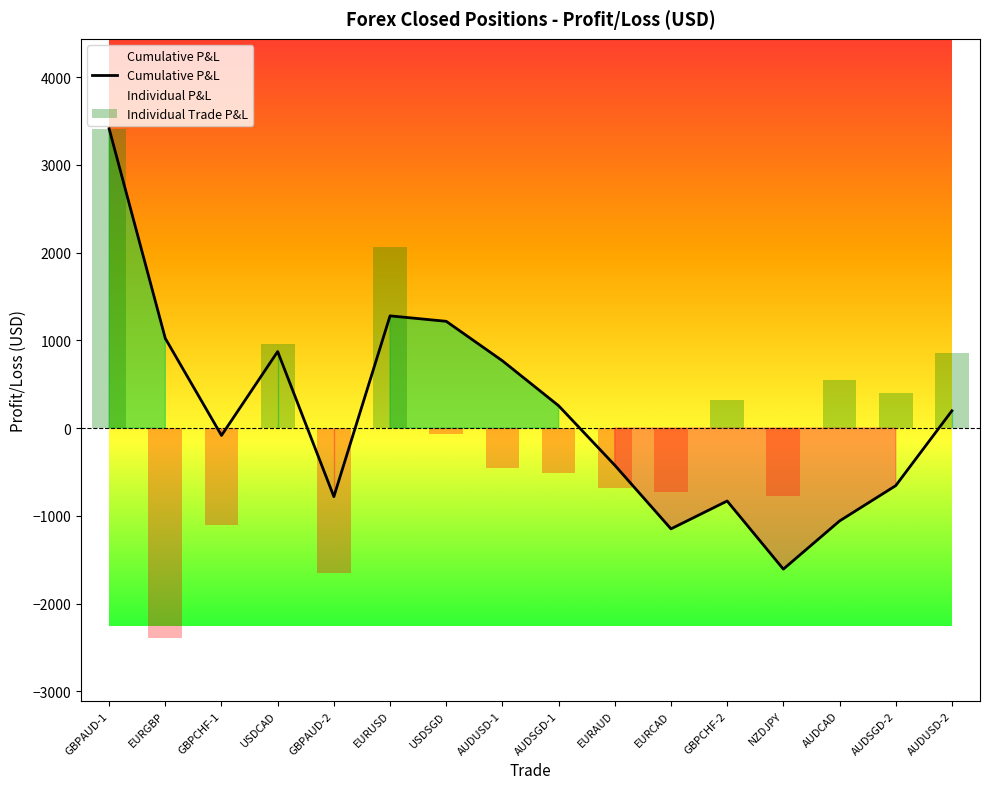

At EURGBP, list the series in order from largest to smallest.

Cumulative P&L, Individual Trade P&L